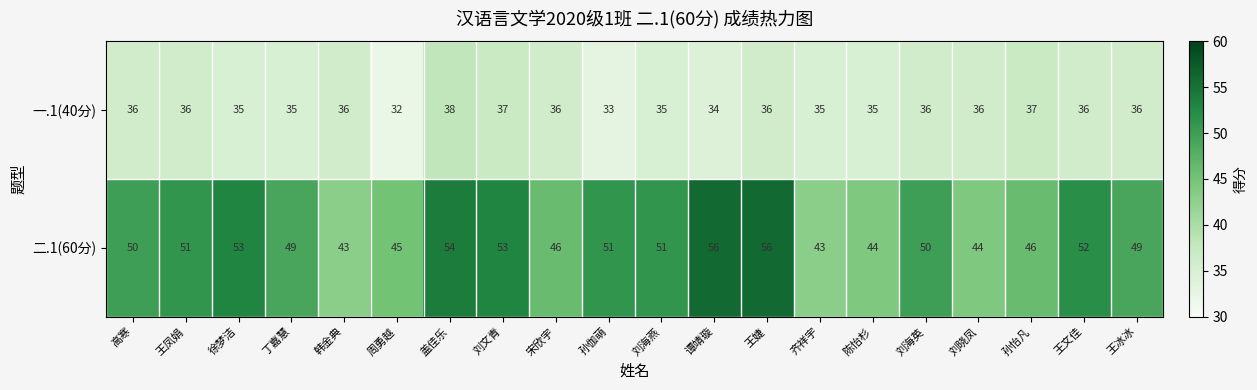

At 齐祥宇, list the series in order from largest to smallest.

二.1(60分), 一.1(40分)